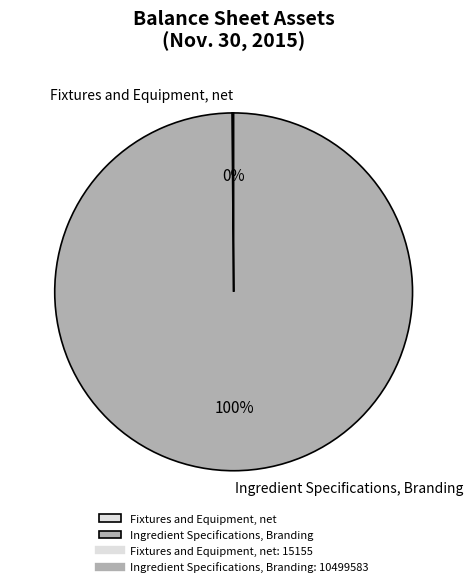

Is it true that Ingredient Specifications, Branding is 95% of the pie?

False